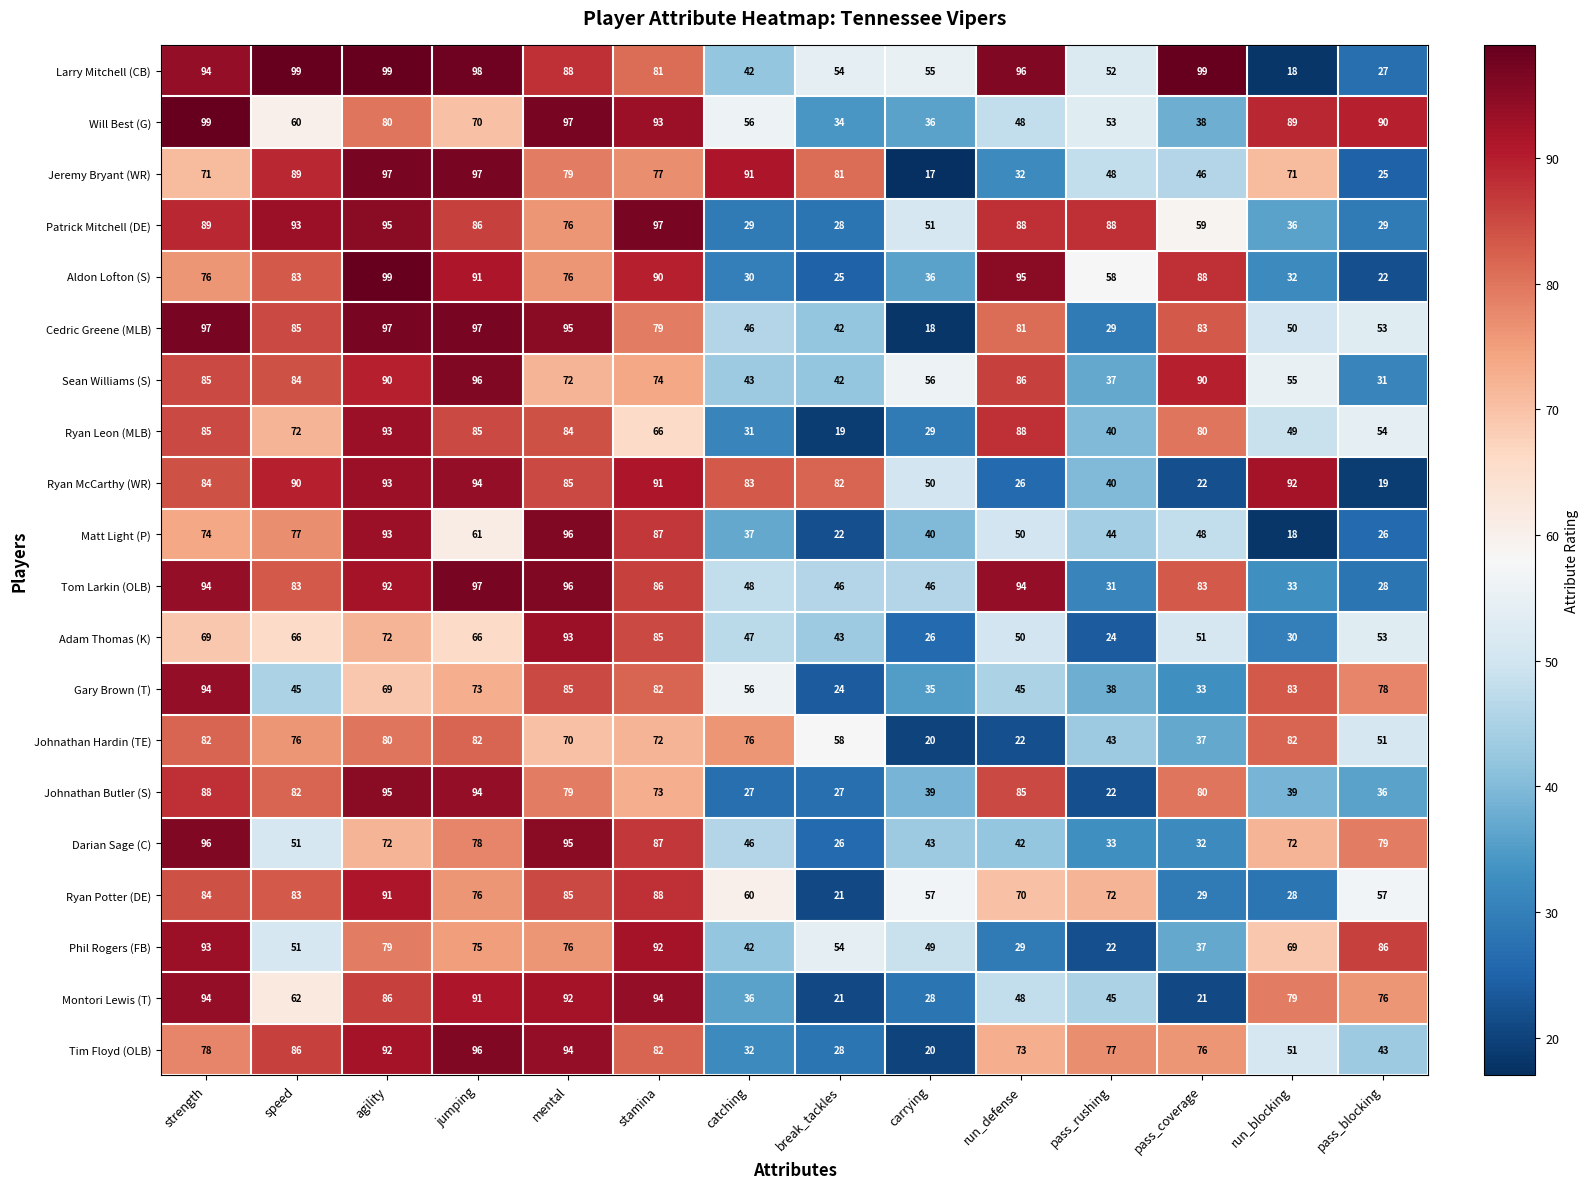

What is the average value of the Larry Mitchell (CB) series?

72